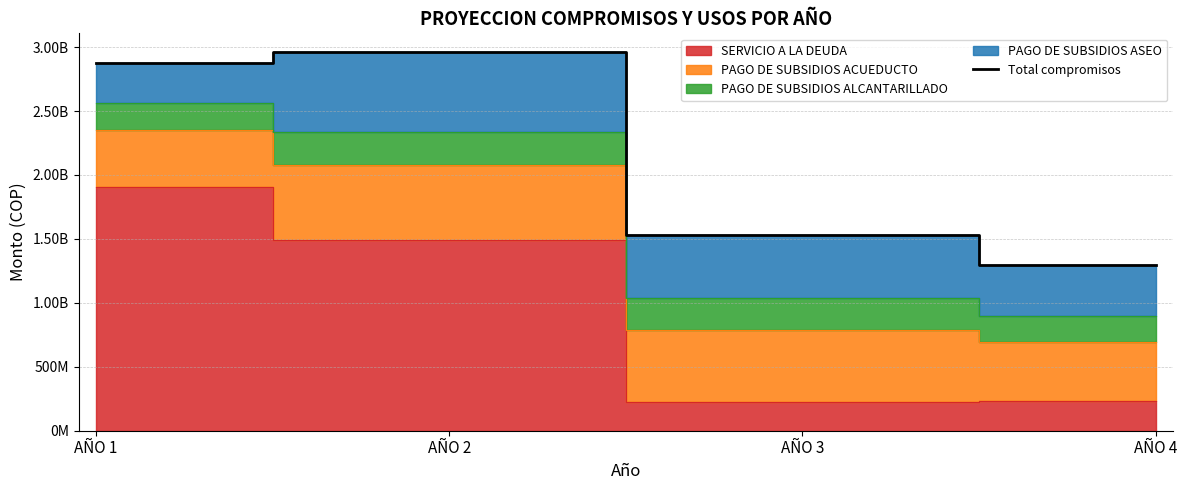

Where is the first local maximum?

AÑO 2